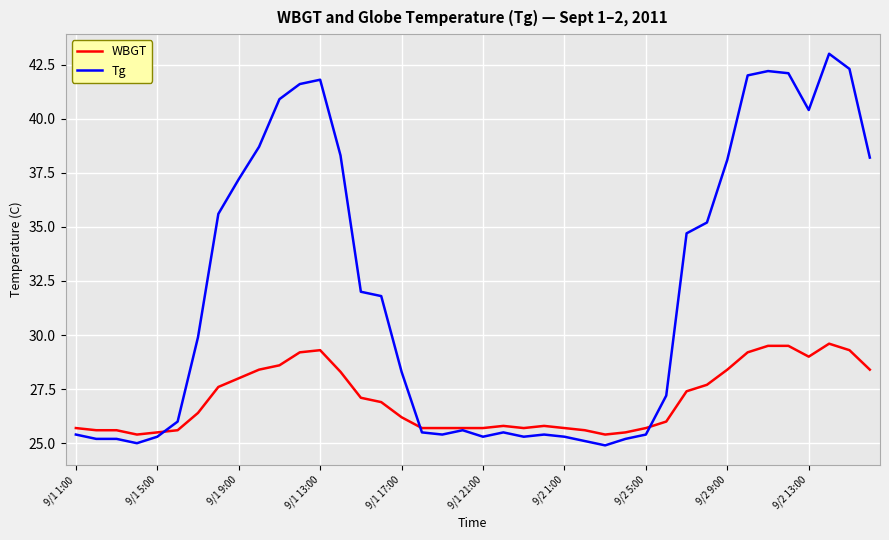

Rank the series by their average value, from lowest to highest.

WBGT, Tg